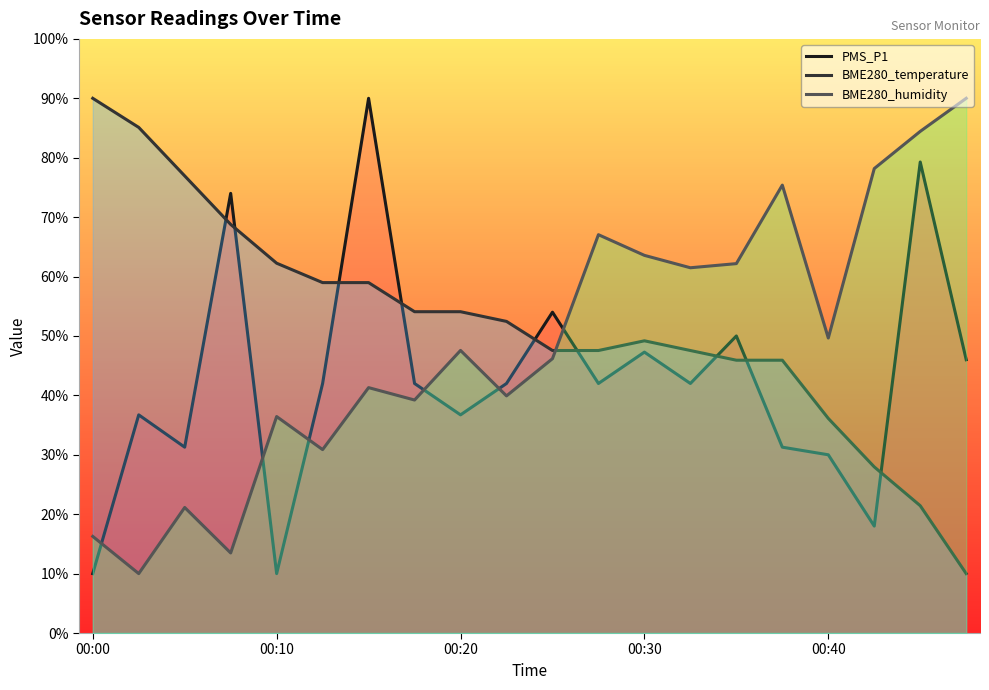

List the series in order of their overall mean, lowest first.

PMS_P1, BME280_humidity, BME280_temperature